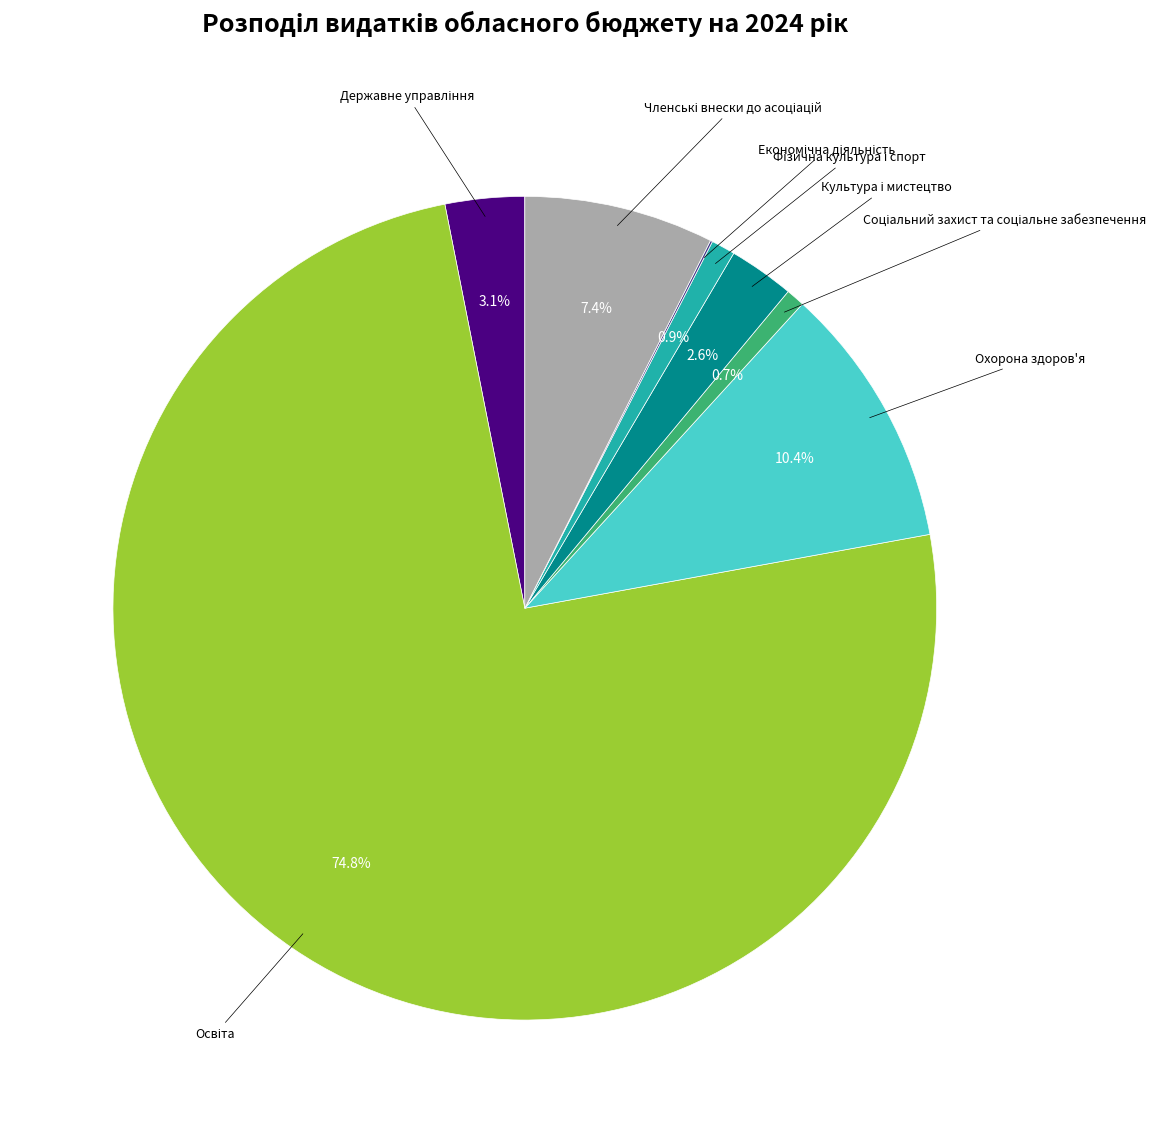

Is there a majority slice in this chart?

Yes